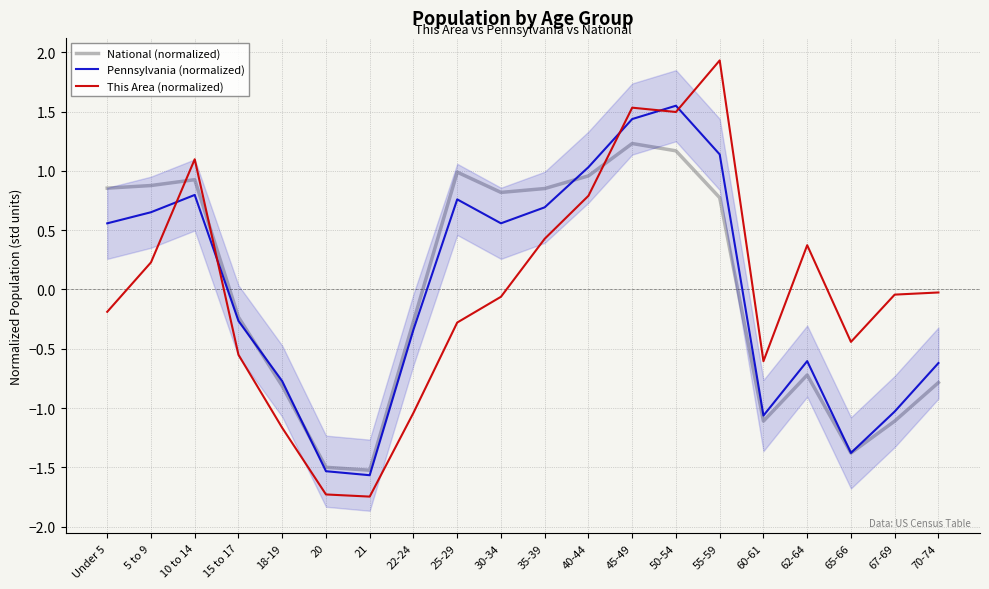

What are all the series names shown in the legend?

National (normalized), Pennsylvania (normalized), This Area (normalized)